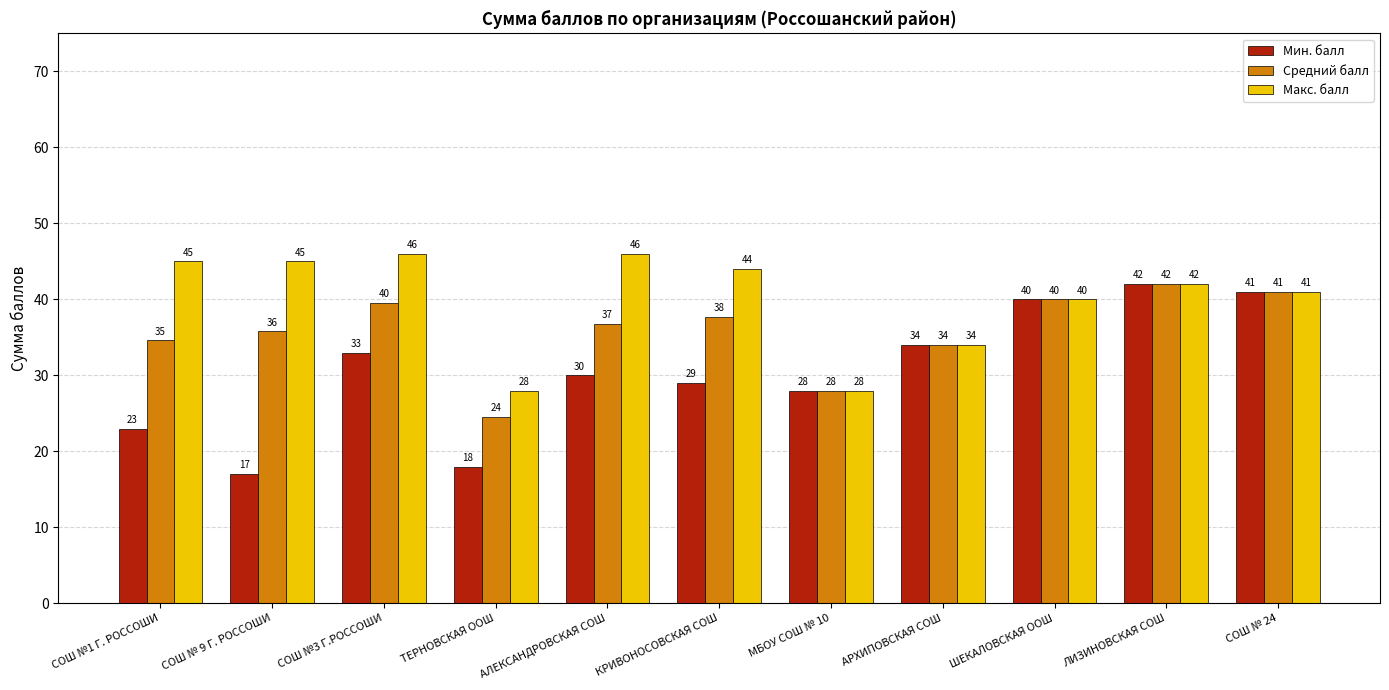

Which series has the widest spread of values?

Мин. балл